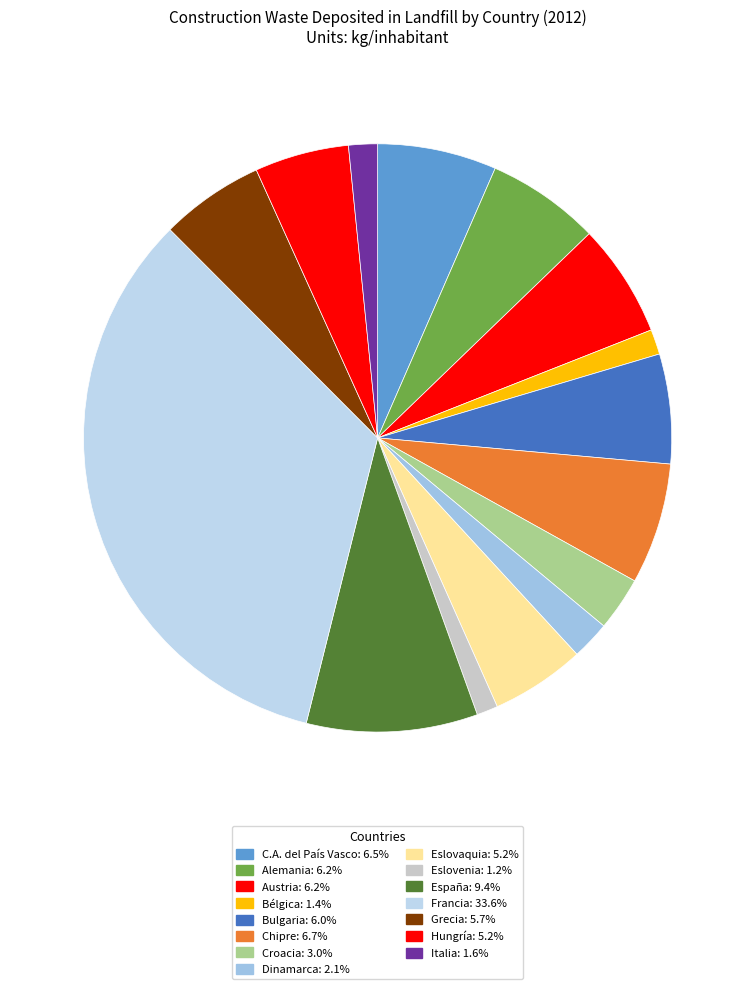

Is the sum of Bulgaria and España greater than half?

No